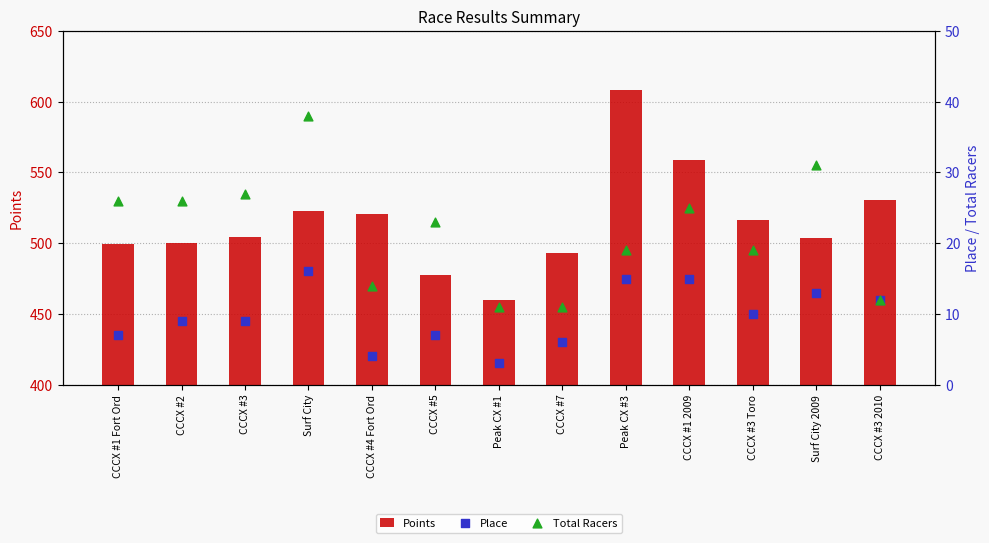

At which category is the sum across all series the highest?

Peak CX #3